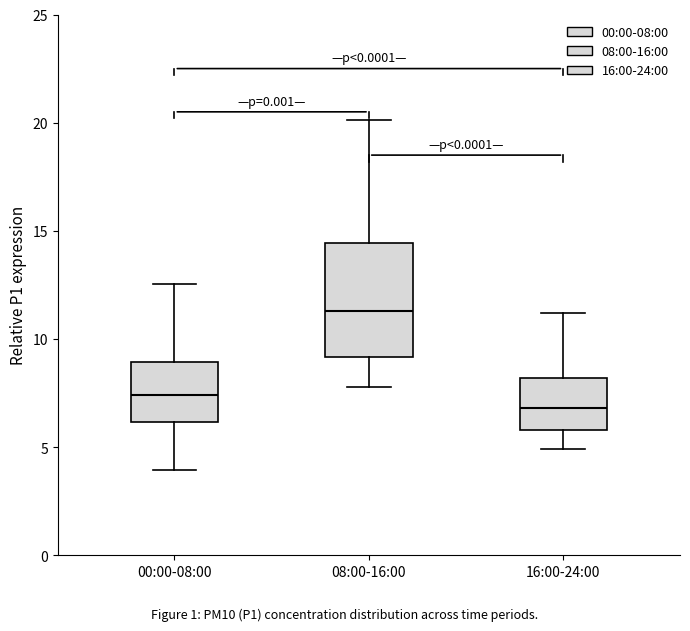

Where does the lower whisker of the box for 16:00-24:00 end on the y-axis? The values are not printed on the chart, so give them approximately, as read against the axis.

5.0